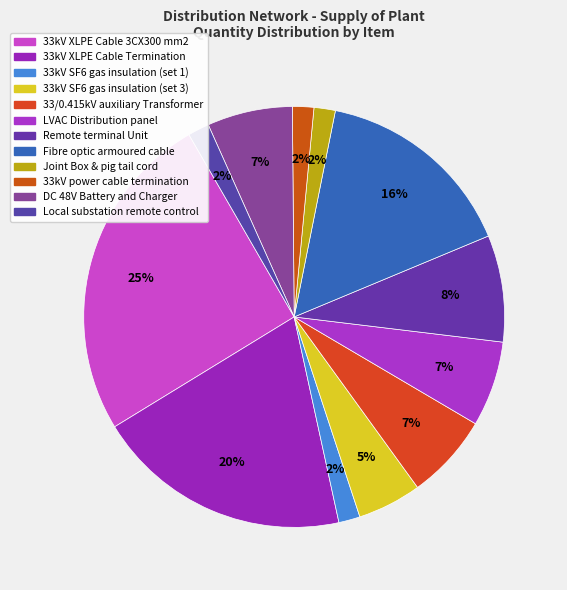

To the nearest percent, what is the average slice percentage?

8%